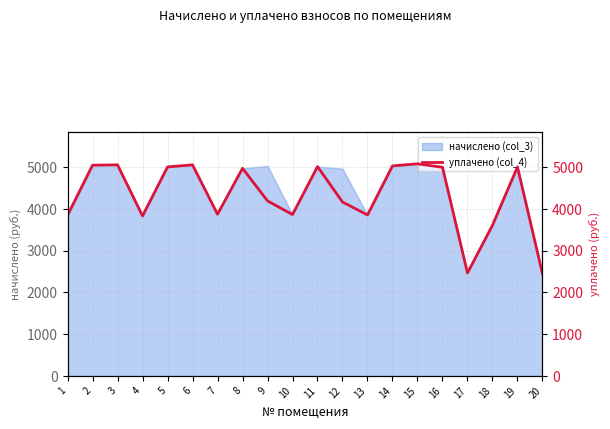

Reading left to right, extract all data points from this chart.

1=3850.2	2=5050.8	3=5059.1	4=3833.6	5=5009.4	6=5059.1	7=3875.0	8=4976.3	9=4195.2	10=3866.8	11=5017.7	12=4167.8	13=3858.5	14=5034.2	15=5083.9	16=5001.1	17=2467.4	18=3610.1	19=5009.4	20=2450.9